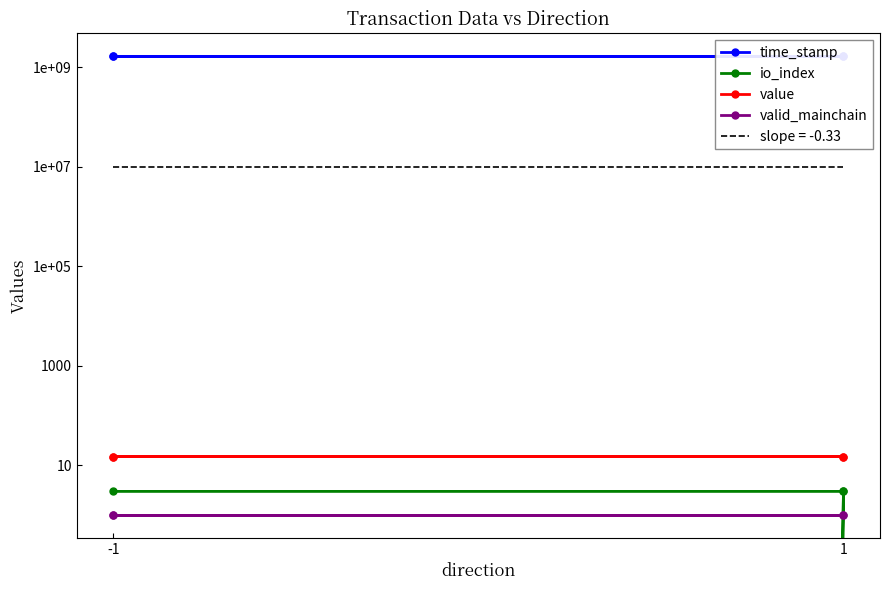

At which category is the sum across all series the highest?

-1